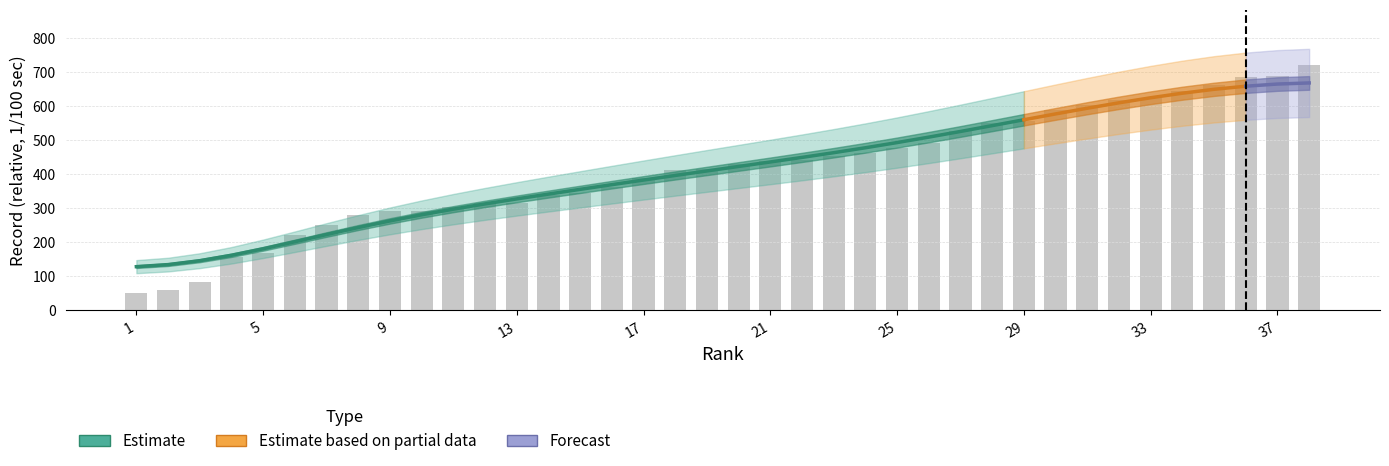

Between 7 and 19, which series saw the biggest shift?

Estimate